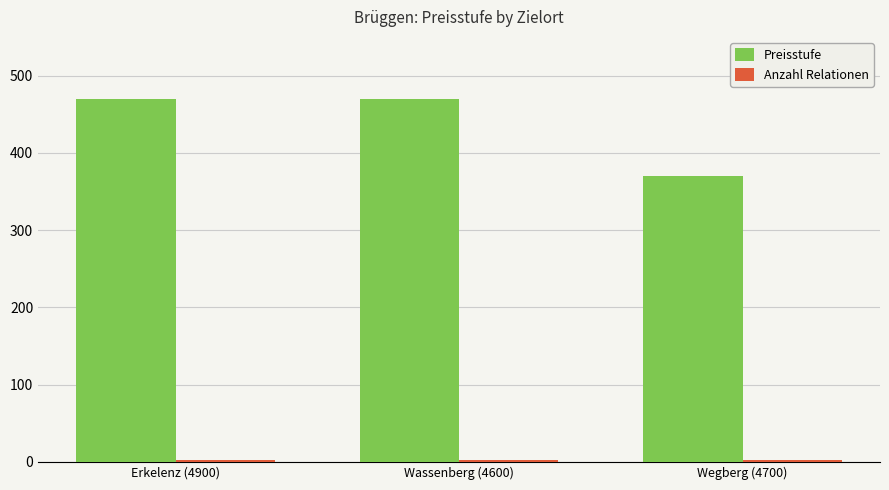

How many groups of bars are there?

3